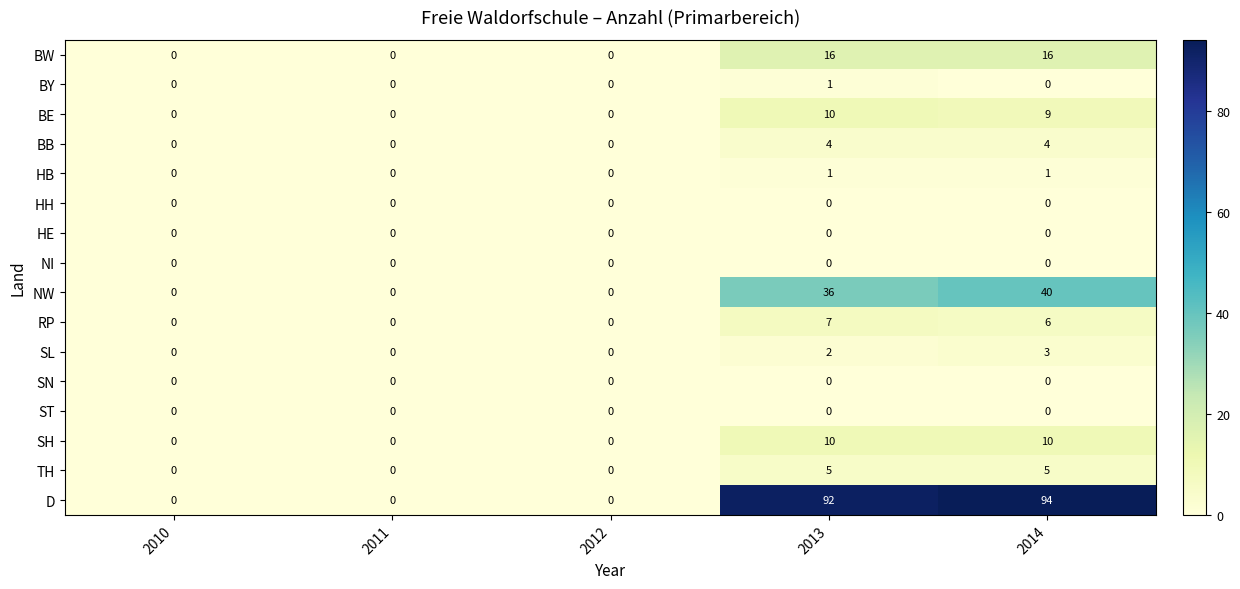

At how many categories does at least one series exceed 67?

2